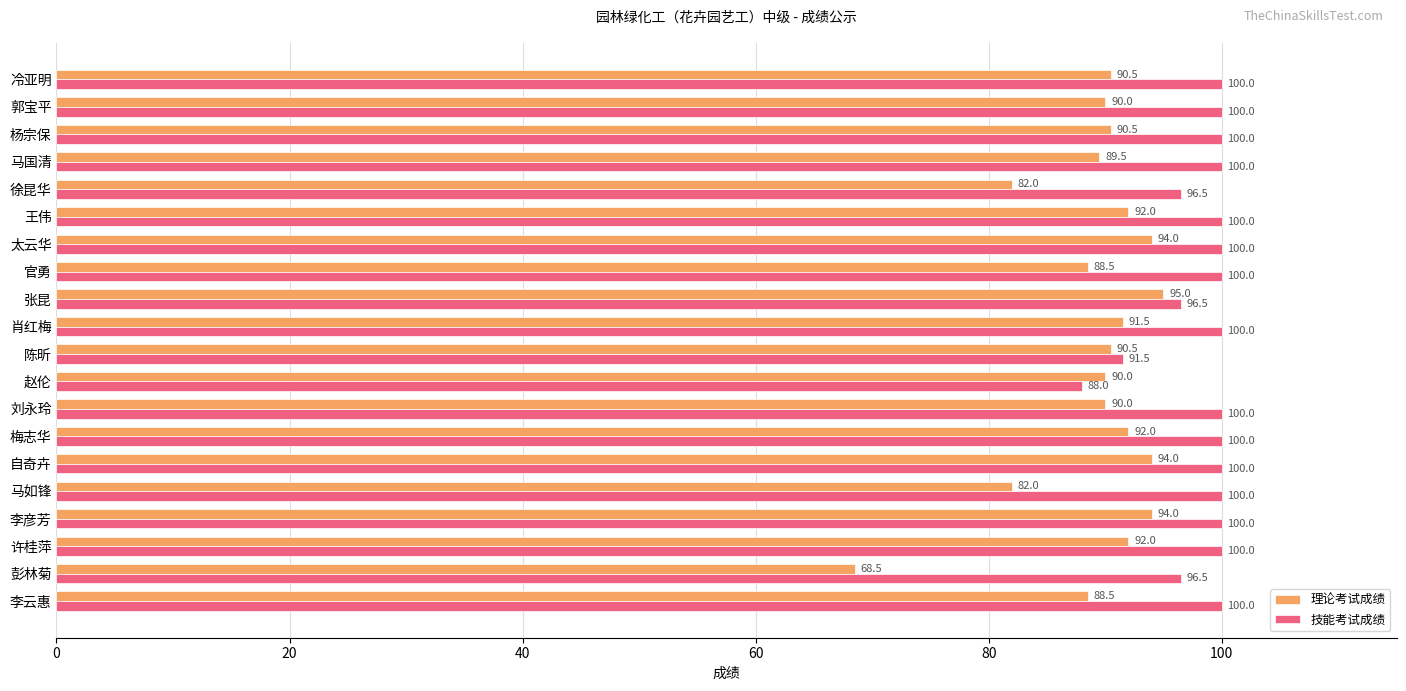

Which category has the lowest value across all series?

彭林菊